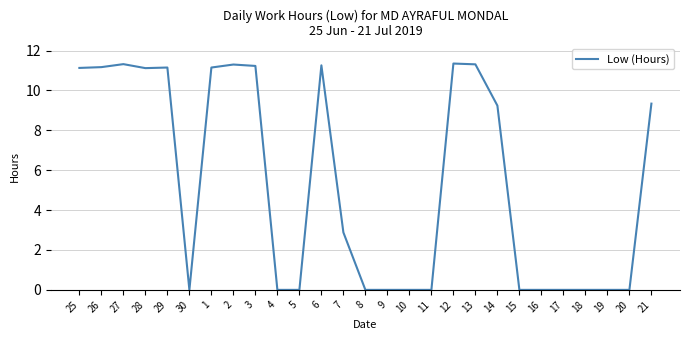

What is the change in value from 2 to 15?

-11.3